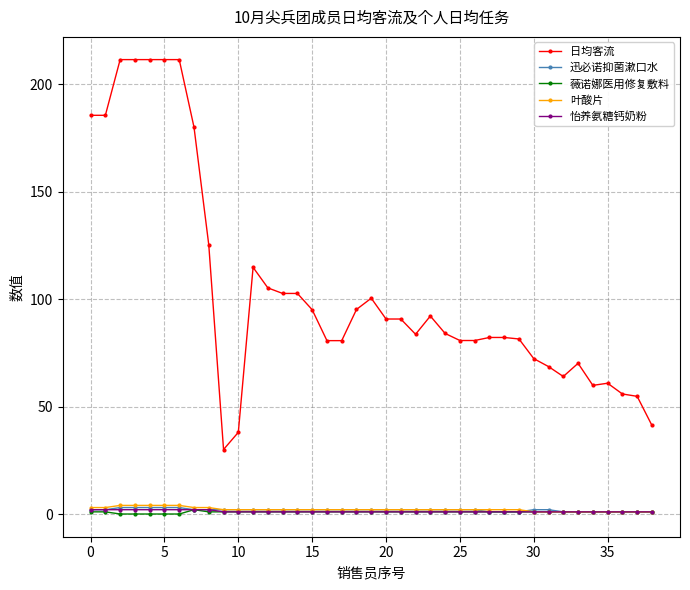

What are all the series names shown in the legend?

日均客流, 迅必诺抑菌漱口水, 薇诺娜医用修复敷料, 叶酸片, 怡养氨糖钙奶粉